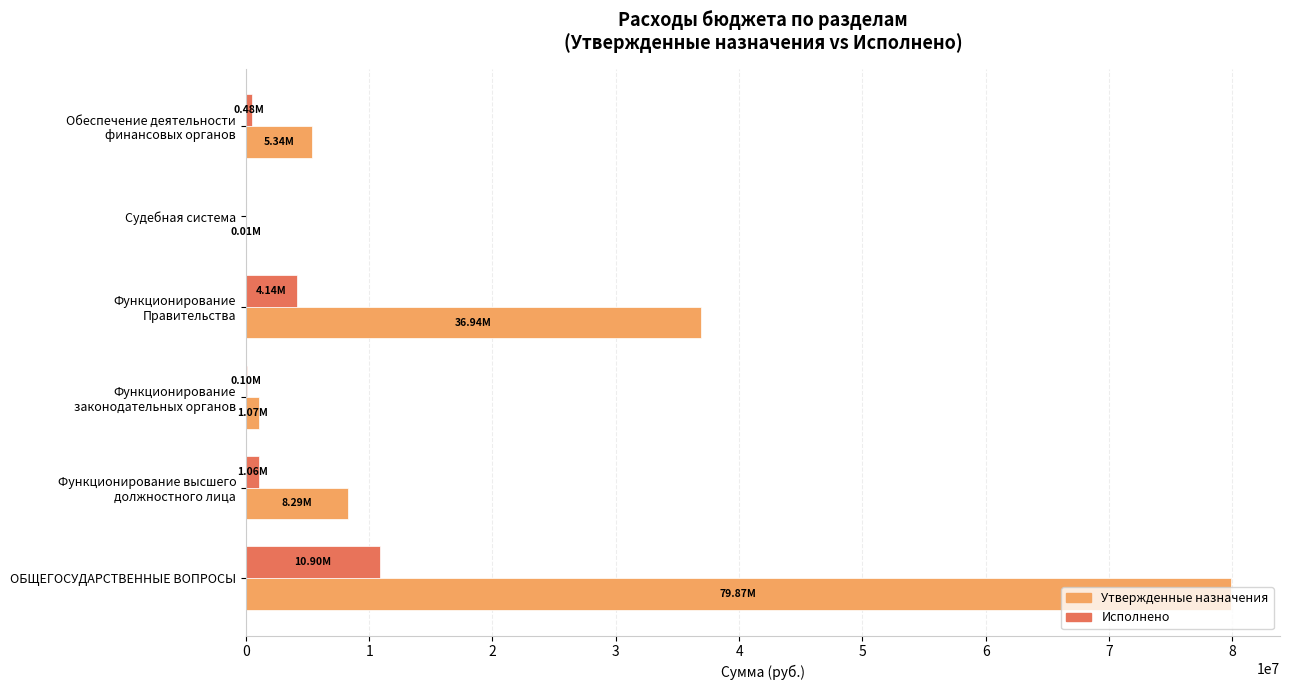

At which category is the sum across all series the highest?

ОБЩЕГОСУДАРСТВЕННЫЕ ВОПРОСЫ